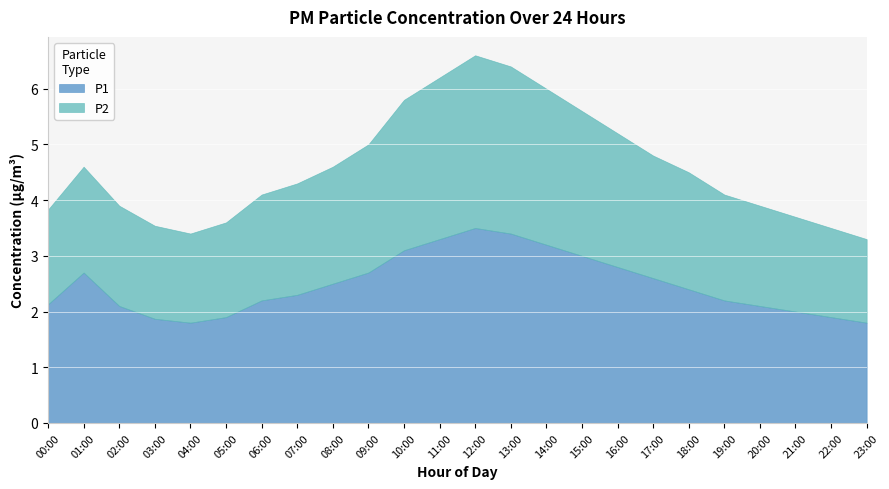

List the series in order of their overall mean, lowest first.

P2, P1